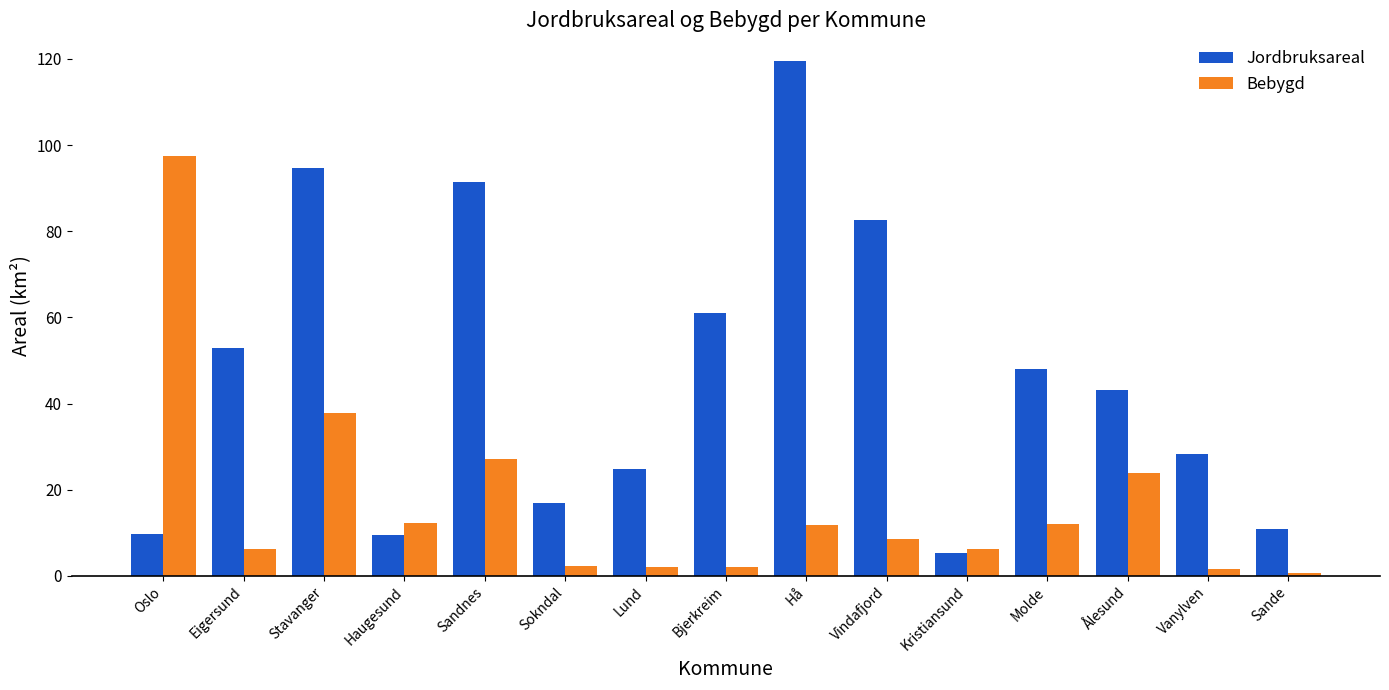

What is the highest value of the Bebygd series?

97.4